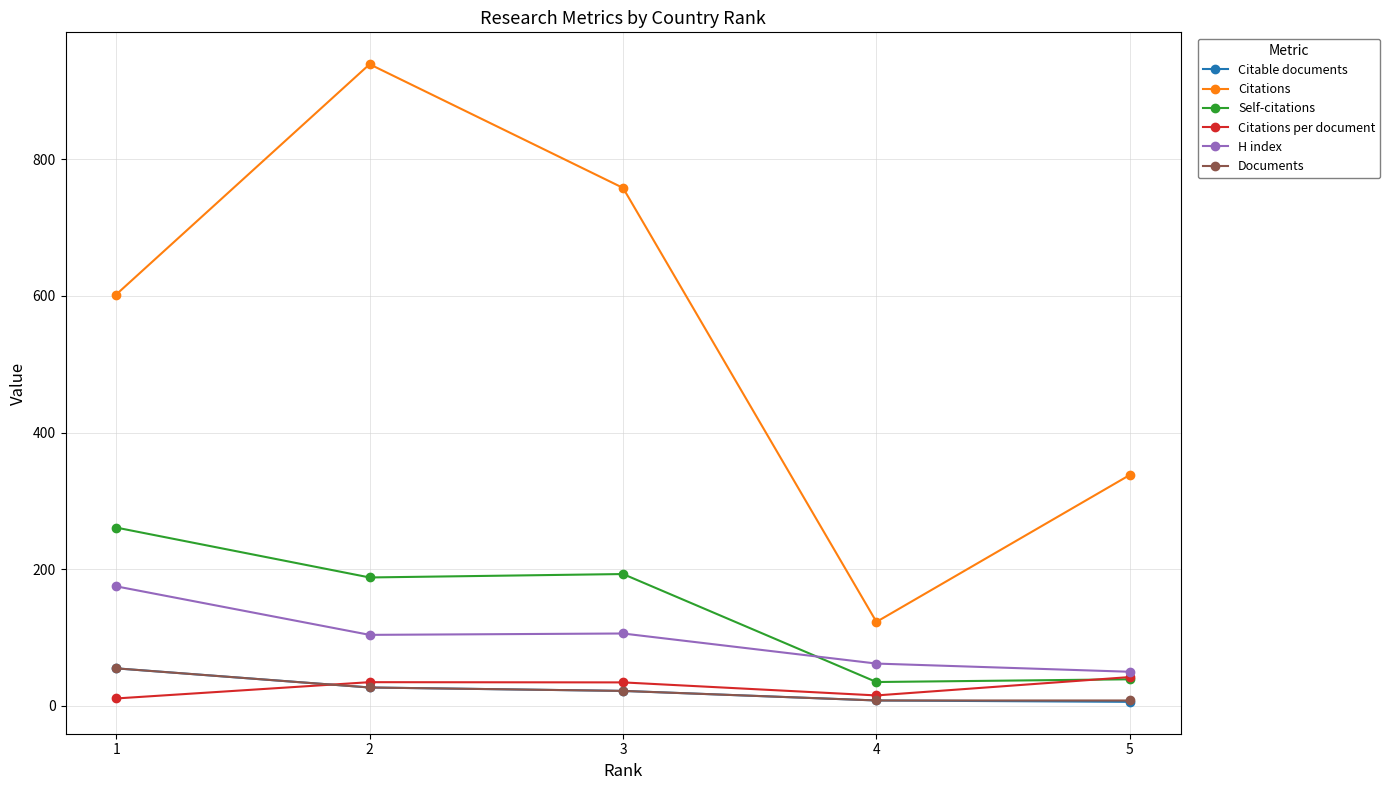

True or false: Documents has a value of 27.0 at 2.

True